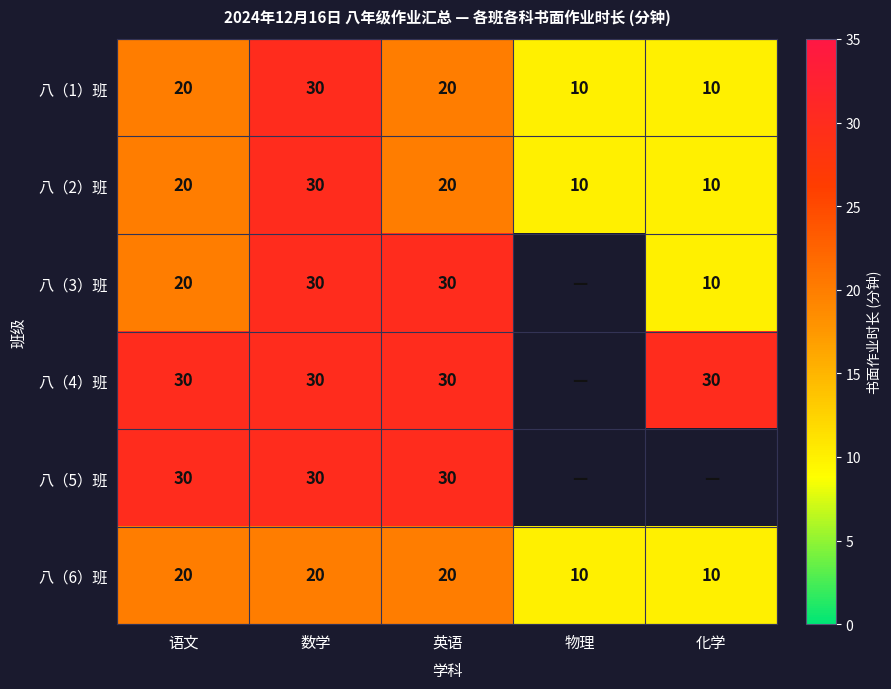

Count the 八（6）班 values in the range 10 to 20.

5